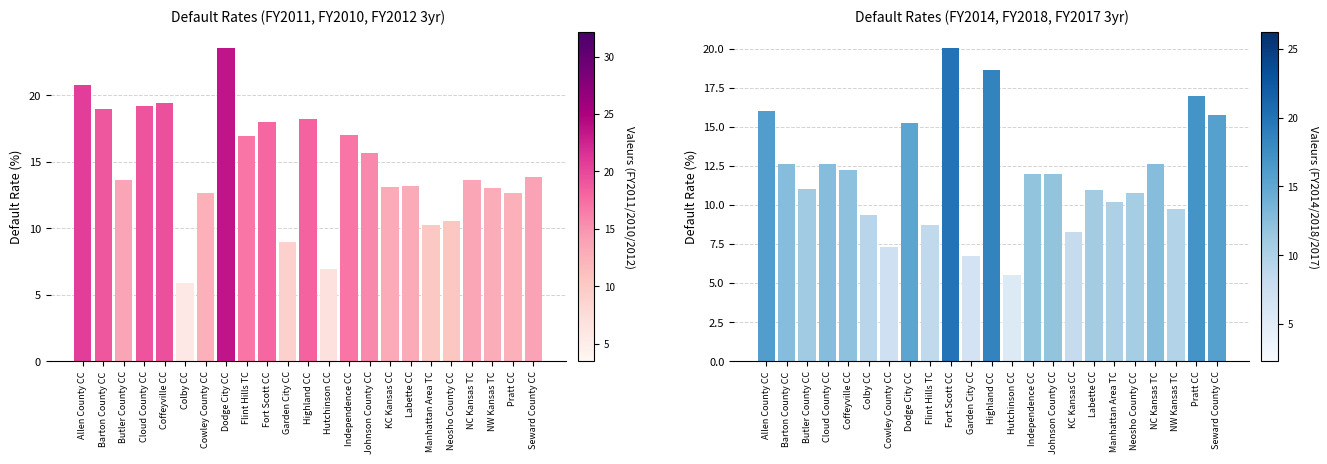

Reading right to left, list all the values displayed in this chart.

Seward County CC=15.8	Pratt CC=17.0	NW Kansas TC=9.8	NC Kansas TC=12.6	Neosho County CC=10.7	Manhattan Area TC=10.2	Labette CC=11.0	KC Kansas CC=8.2	Johnson County CC=12.0	Independence CC=12.0	Hutchinson CC=5.5	Highland CC=18.6	Garden City CC=6.7	Fort Scott CC=20.0	Flint Hills TC=8.7	Dodge City CC=15.2	Cowley County CC=7.3	Colby CC=9.3	Coffeyville CC=12.2	Cloud County CC=12.6	Butler County CC=11.0	Barton County CC=12.6	Allen County CC=16.0